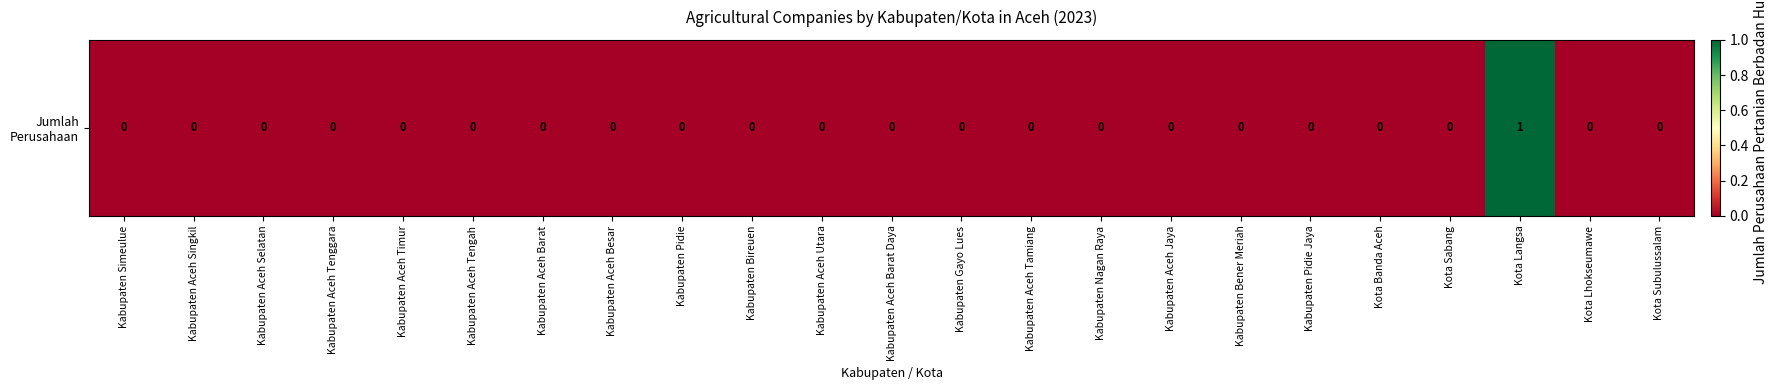

How many values are between 0 and 1?

23